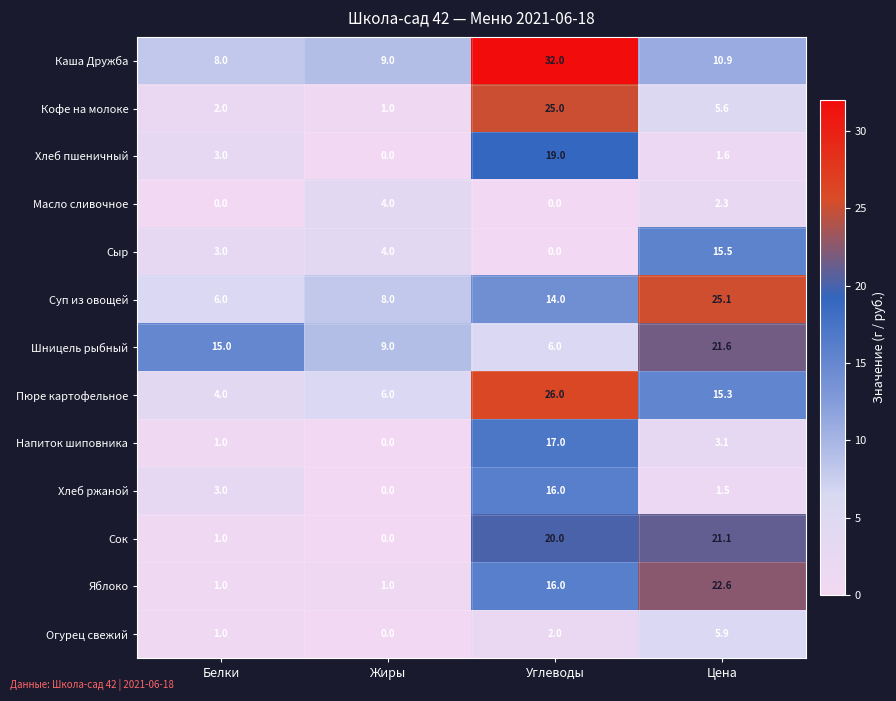

Rank the series at Цена from lowest to highest value.

Хлеб ржаной, Хлеб пшеничный, Масло сливочное, Напиток шиповника, Кофе на молоке, Огурец свежий, Каша Дружба, Пюре картофельное, Сыр, Сок, Шницель рыбный, Яблоко, Суп из овощей